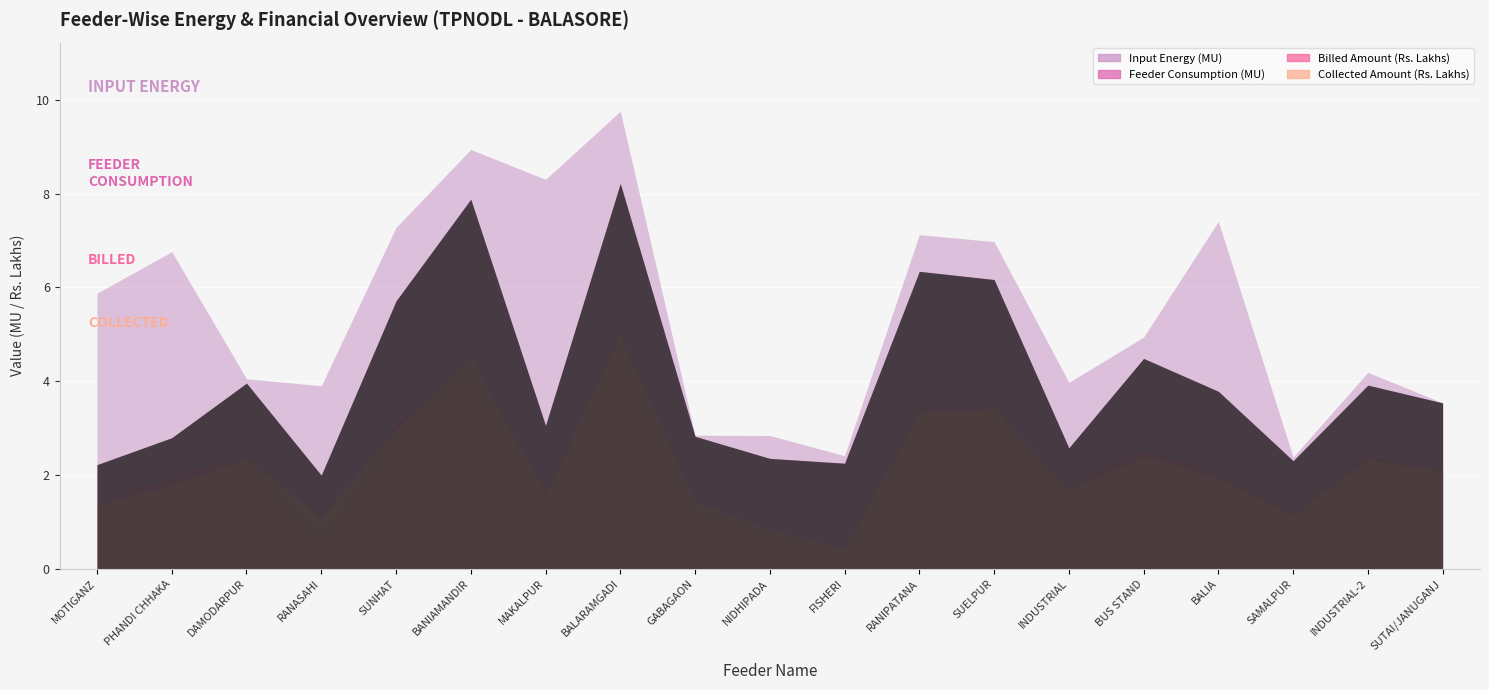

Reading left to right, extract all data points from this chart.

Input Energy (MU): 5.9	6.8	4.1	3.9	7.3	8.9	8.3	9.8	2.8	2.8	2.4	7.1	7.0	4.0	4.9	7.4	2.4	4.2	3.5
Feeder Consumption (MU): 2.2	2.8	4.0	2.0	5.7	7.9	3.1	8.2	2.8	2.4	2.3	6.3	6.2	2.6	4.5	3.8	2.3	3.9	3.5
Billed Amount (Rs. Lakhs): 1.4	2.0	2.4	0.8	3.1	4.4	1.7	5.1	1.3	0.8	0.5	3.4	3.4	1.8	2.6	2.1	1.2	2.4	2.1
Collected Amount (Rs. Lakhs): 1.4	1.8	2.4	1.1	3.0	4.5	1.6	5.0	1.4	0.8	0.5	3.3	3.4	1.7	2.4	2.0	1.2	2.3	2.1